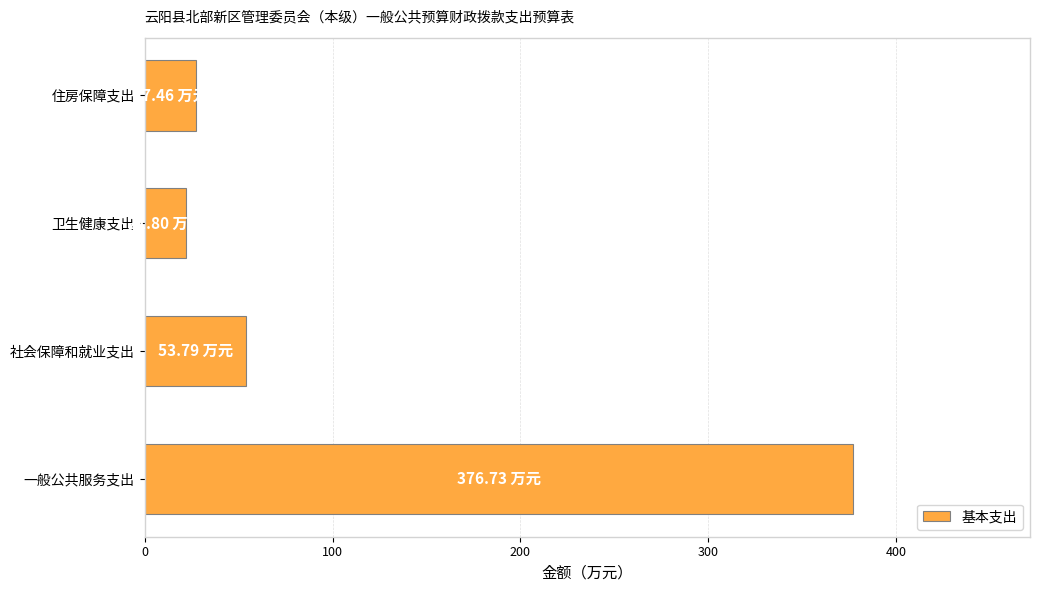

At which category does the chart reach its minimum across all series?

卫生健康支出